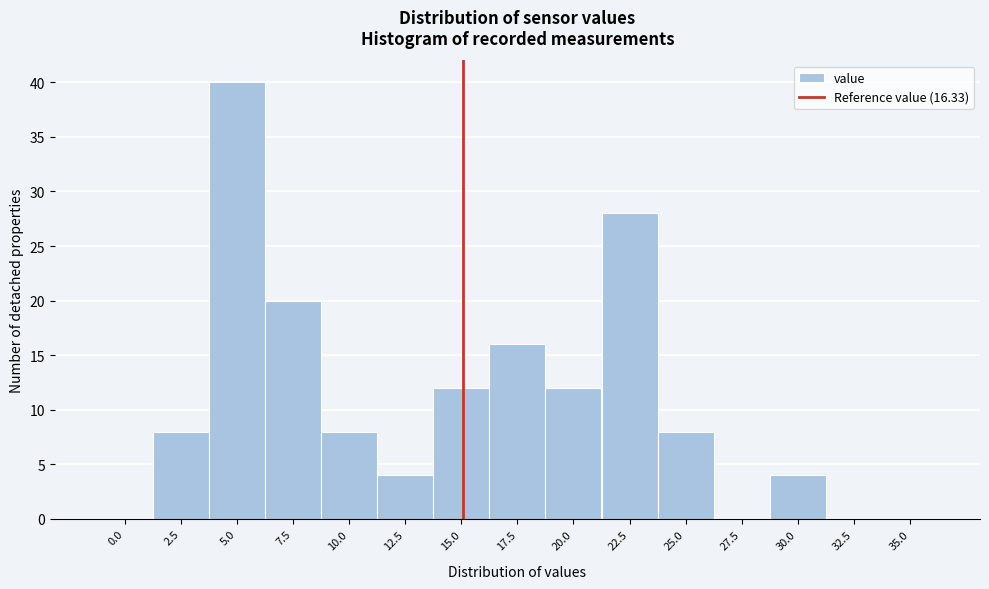

Reading left to right, transcribe all the data shown in this chart.

0.0=0	2.5=8	5.0=40	7.5=20	10.0=8	12.5=4	15.0=12	17.5=16	20.0=12	22.5=28	25.0=8	27.5=0	30.0=4	32.5=0	35.0=0